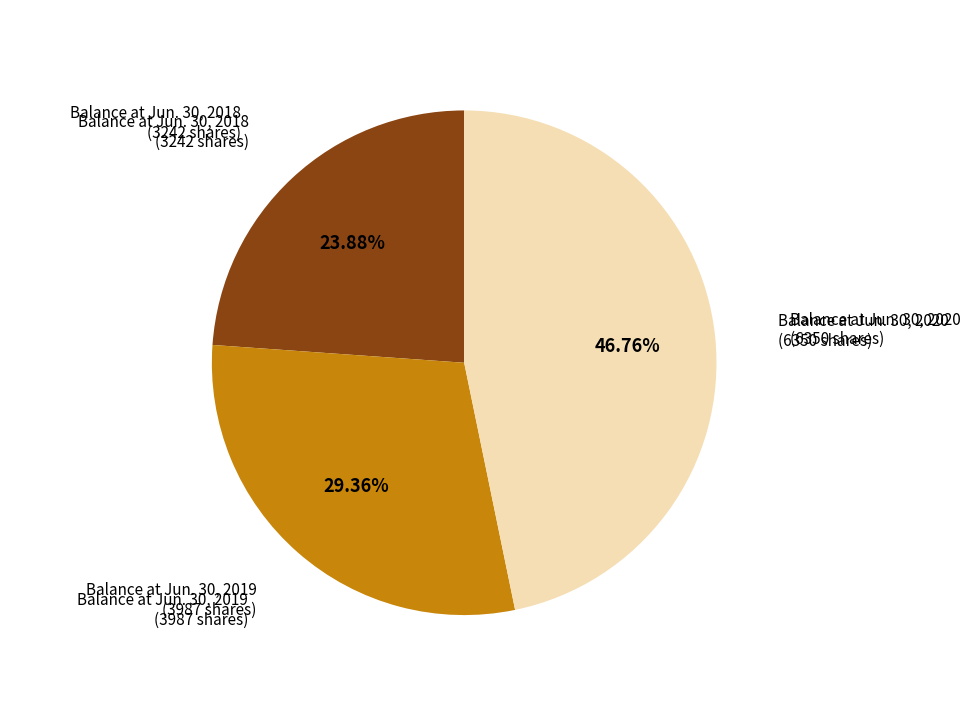

Is there any slice that represents more than half of the pie?

No